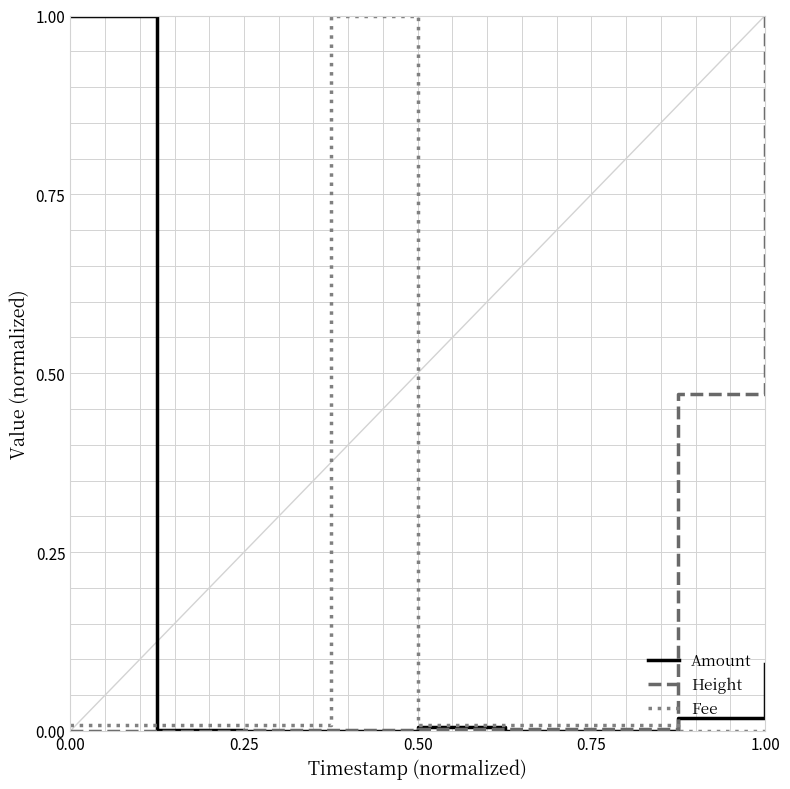

Which series ends up on top after the final intersection of Amount and Height?

Height